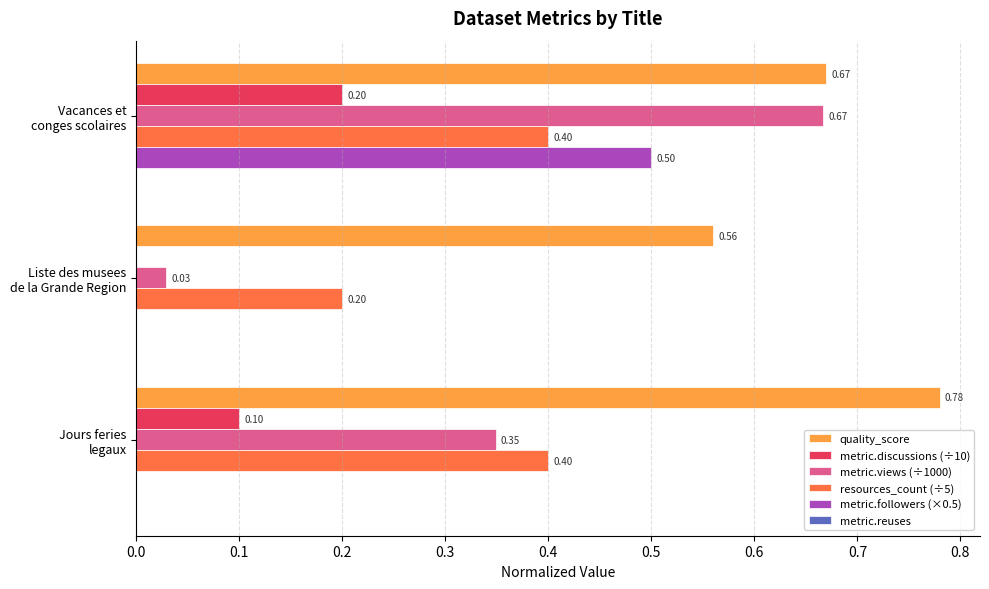

Which series has the largest total across all categories?

quality_score